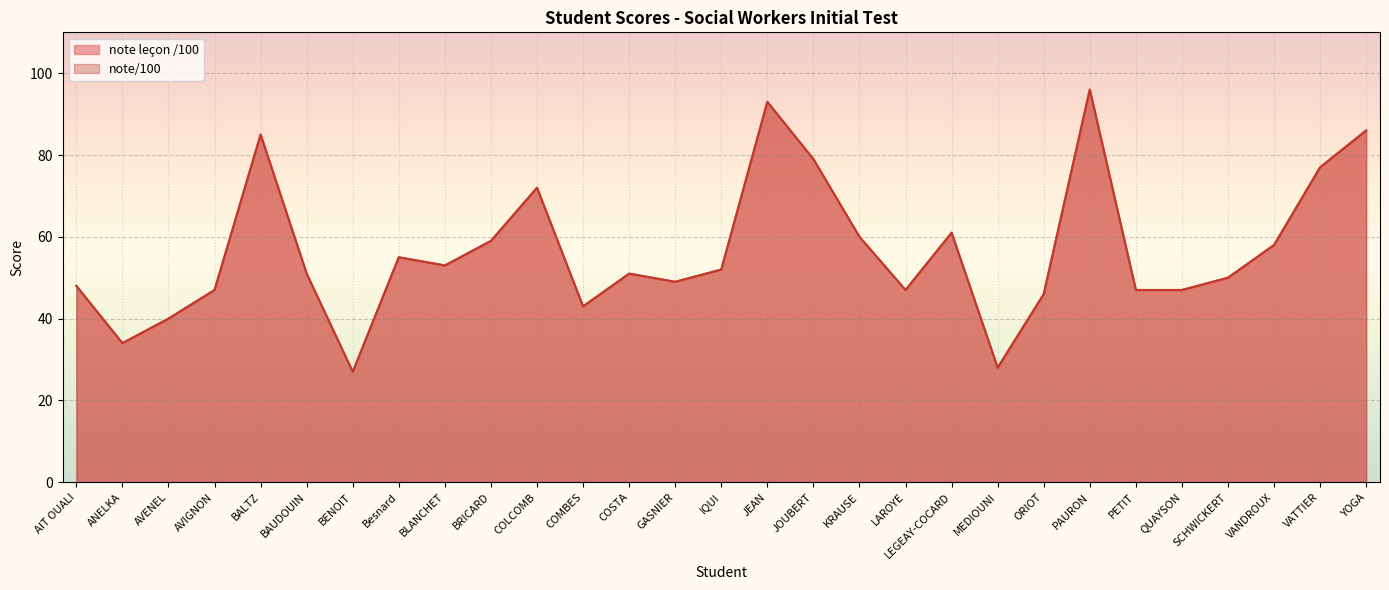

What are all the series names shown in the legend?

note leçon /100, note/100